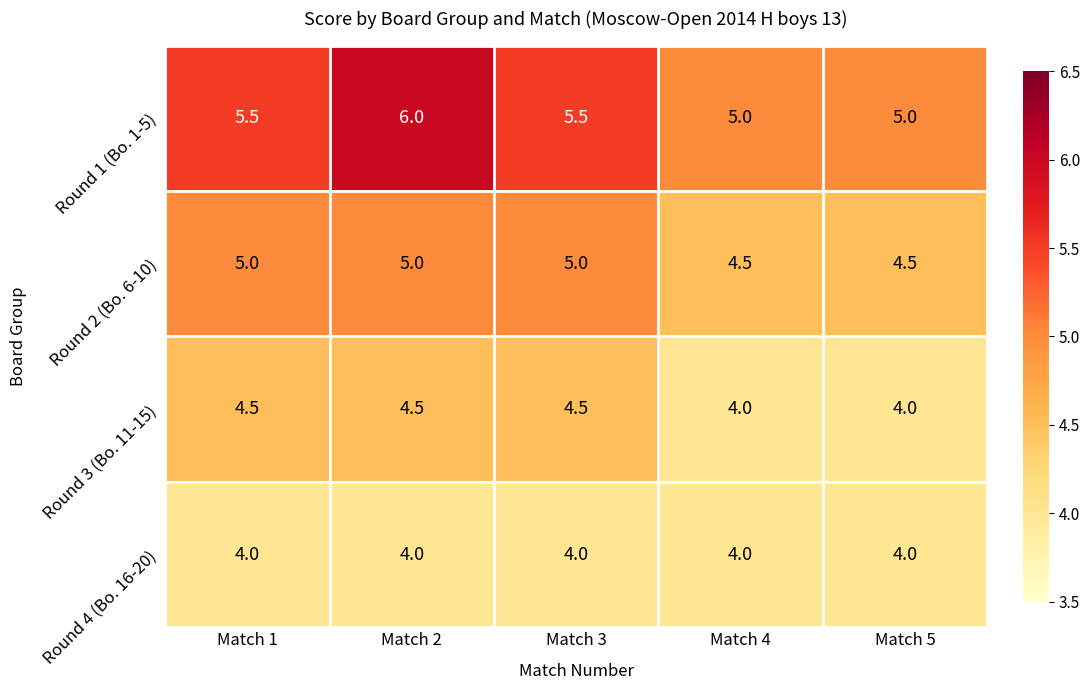

List the series in order of their overall mean, highest first.

Round 1 (Bo. 1-5), Round 2 (Bo. 6-10), Round 3 (Bo. 11-15), Round 4 (Bo. 16-20)